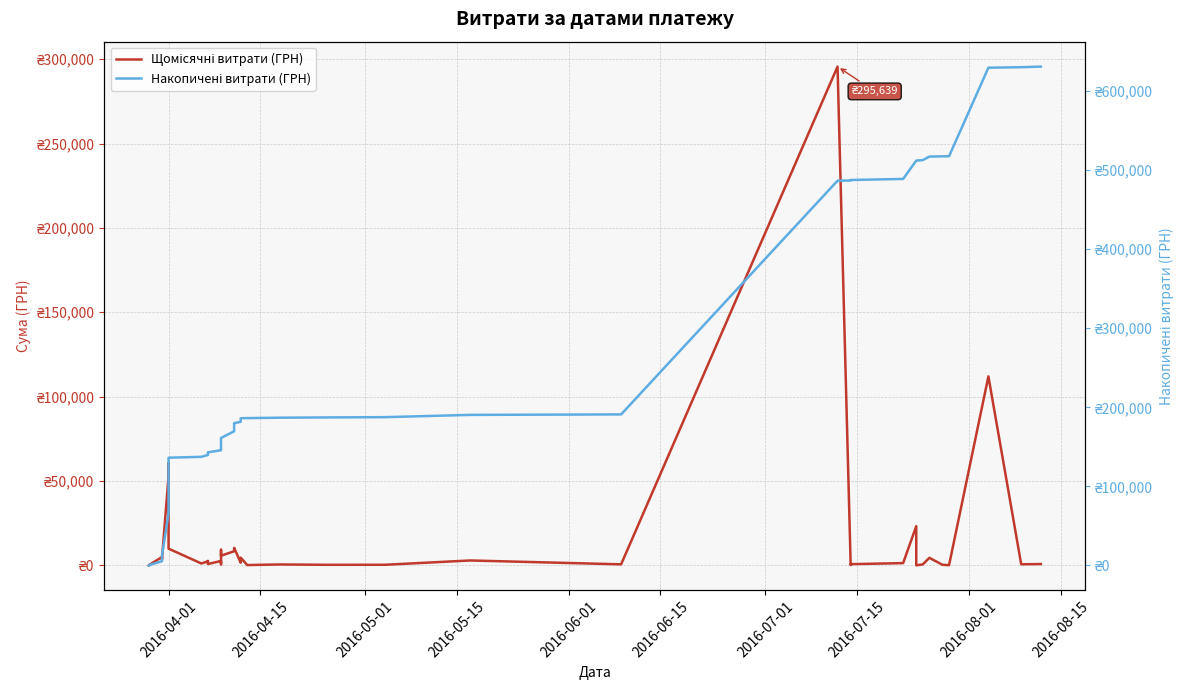

True or false: Накопичені витрати (ГРН) has more than 2 interior local peaks.

False